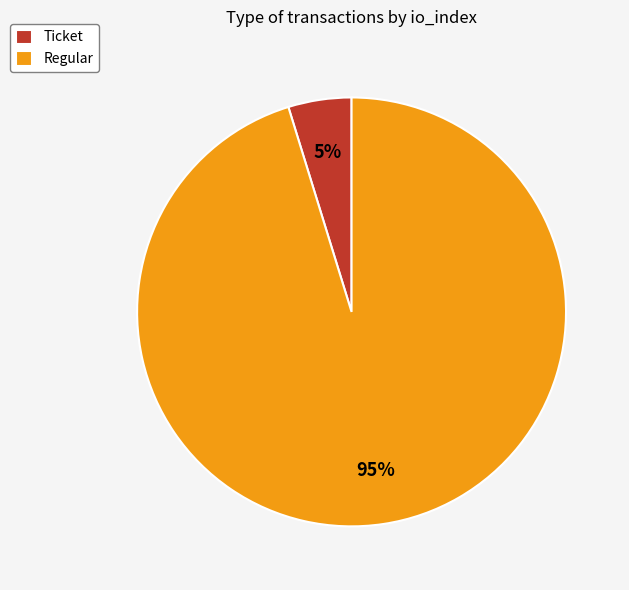

How many segments does this pie chart have?

2